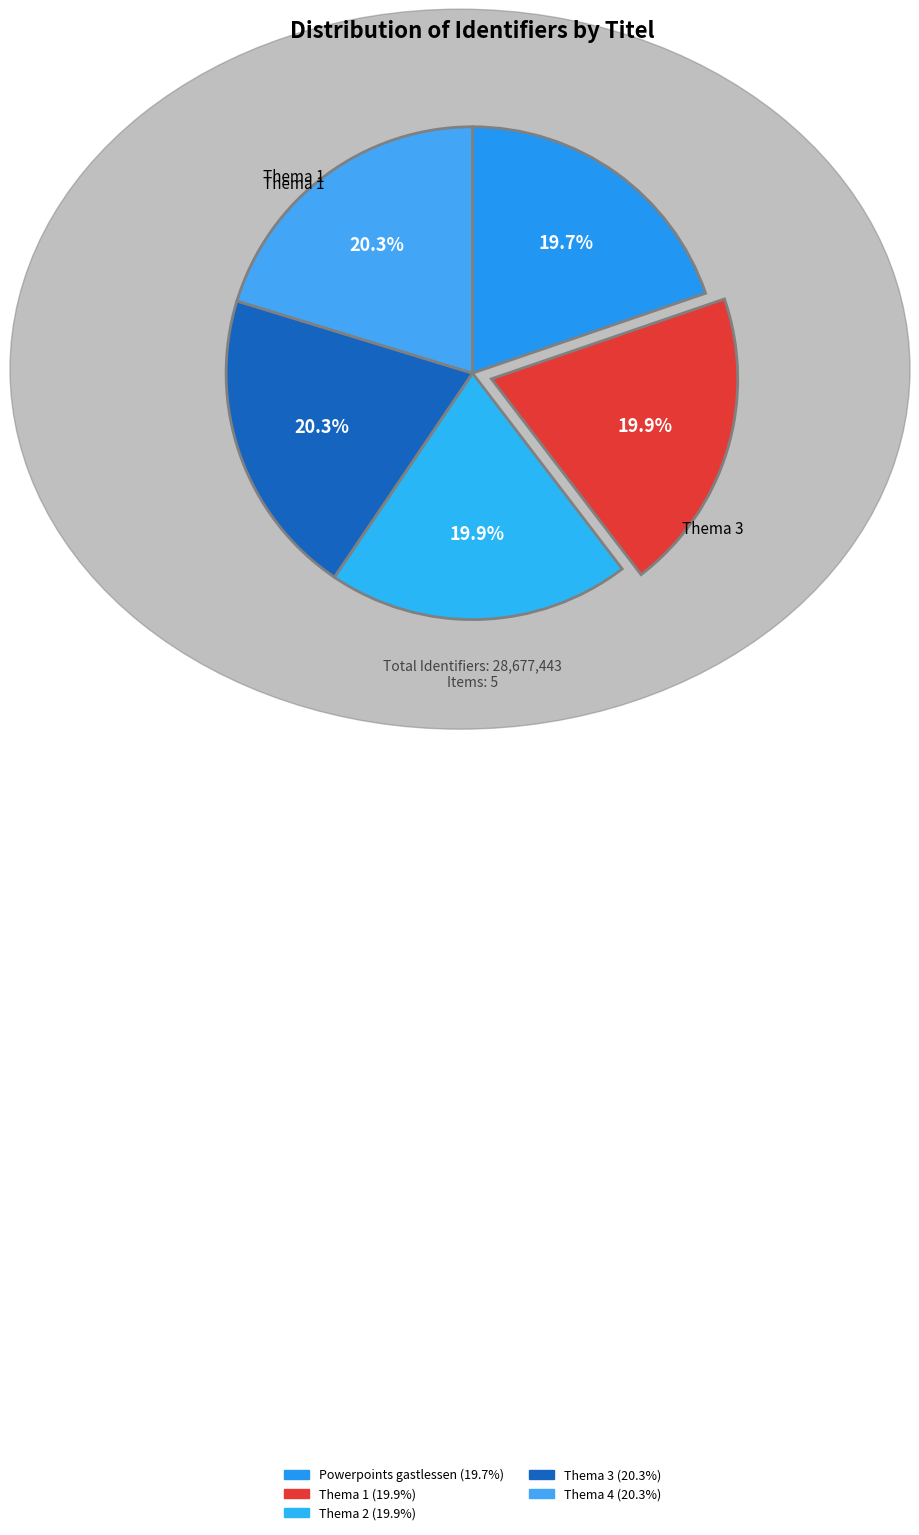

To the nearest percent, what percentage of the pie is Thema 4?

20%